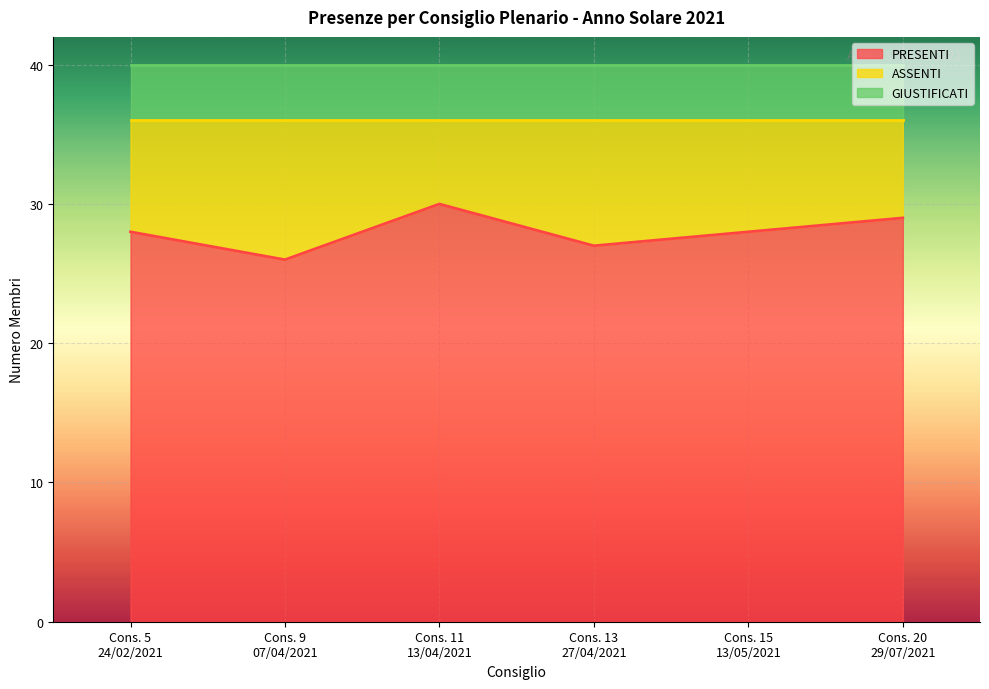

Rank the series by their average value, from highest to lowest.

PRESENTI, ASSENTI, GIUSTIFICATI